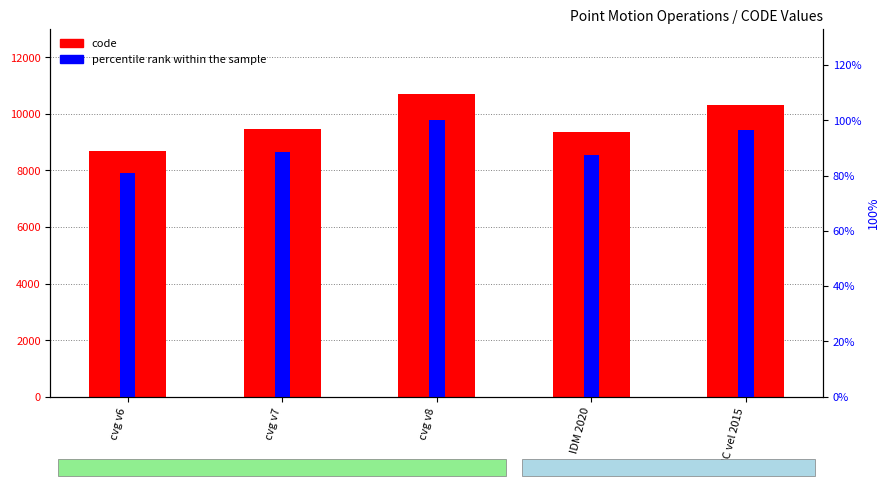

What is the difference between the maximum and second lowest values in the percentile rank within the sample series?

12.4